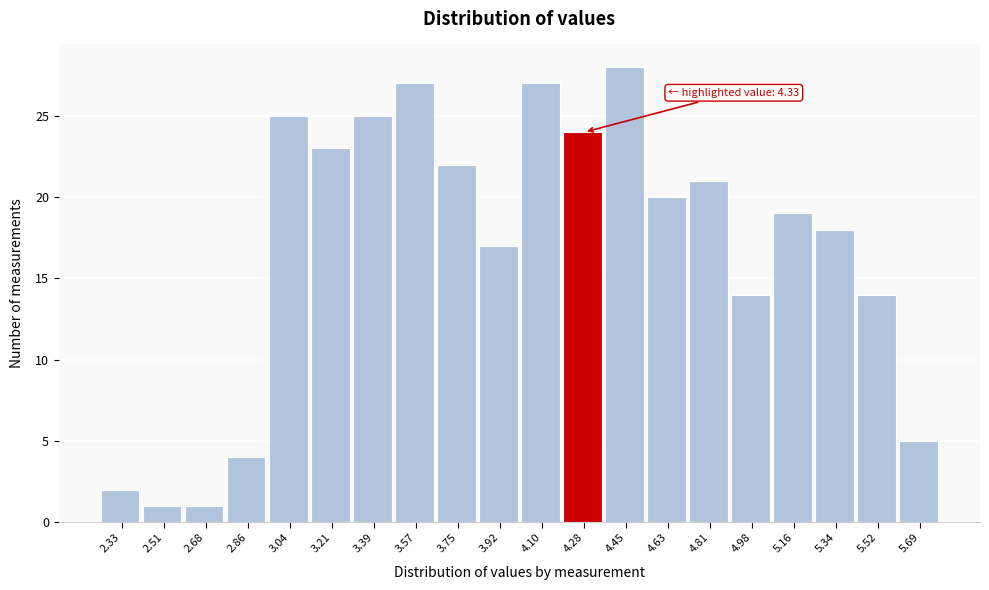

Reading left to right, list all the values displayed in this chart.

2.33=2	2.51=1	2.68=1	2.86=4	3.04=25	3.21=23	3.39=25	3.57=27	3.75=22	3.92=17	4.10=27	4.28=24	4.45=28	4.63=20	4.81=21	4.98=14	5.16=19	5.34=18	5.52=14	5.69=5